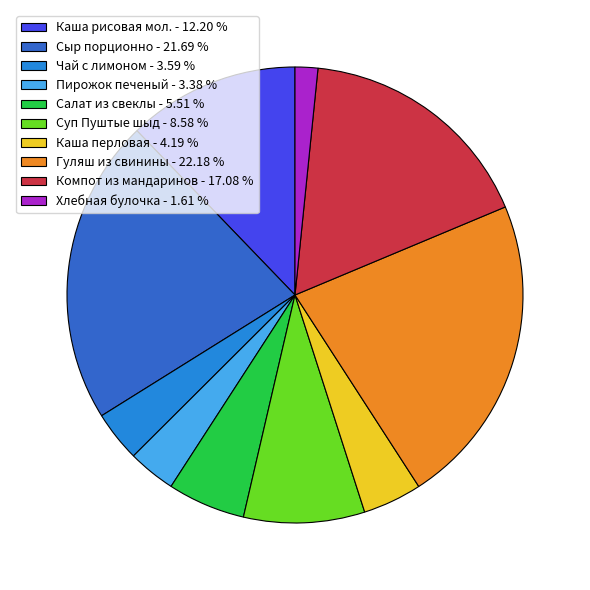

What is the ratio of the value at Салат из свеклы to the value at Пирожок печеный?

1.6